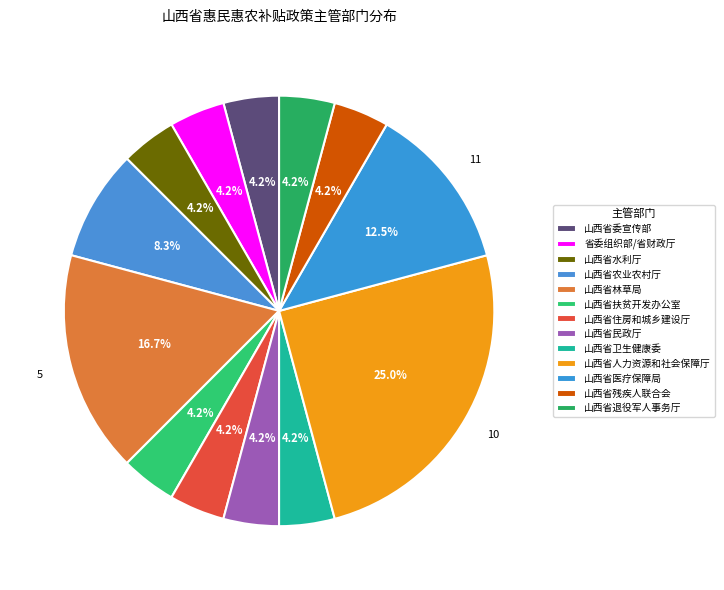

Does any single category account for the majority?

No